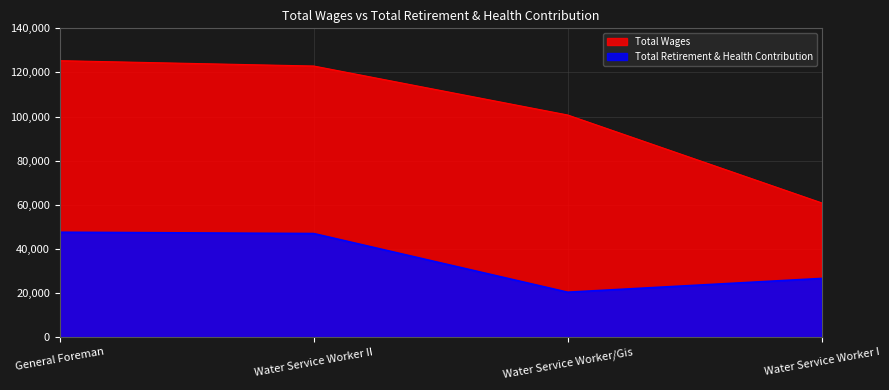

True or false: Total Wages and Total Retirement & Health Contribution intersect in this chart.

False